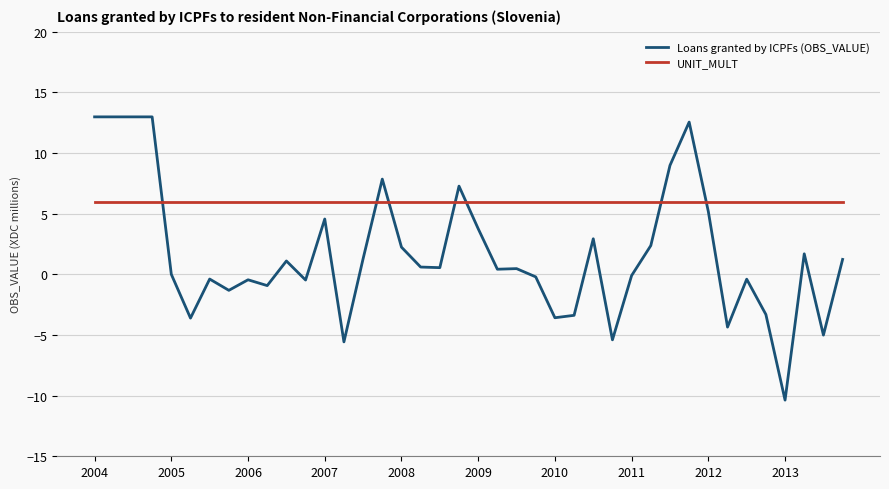

What is the lowest value of the Loans granted by ICPFs (OBS_VALUE) series?

-10.4